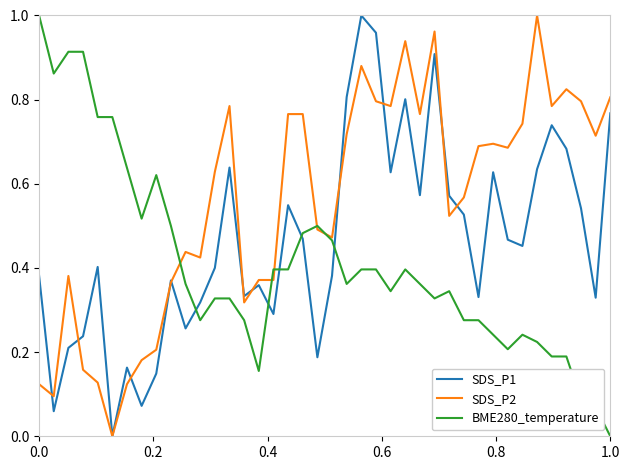

How many lines are shown in the chart?

3